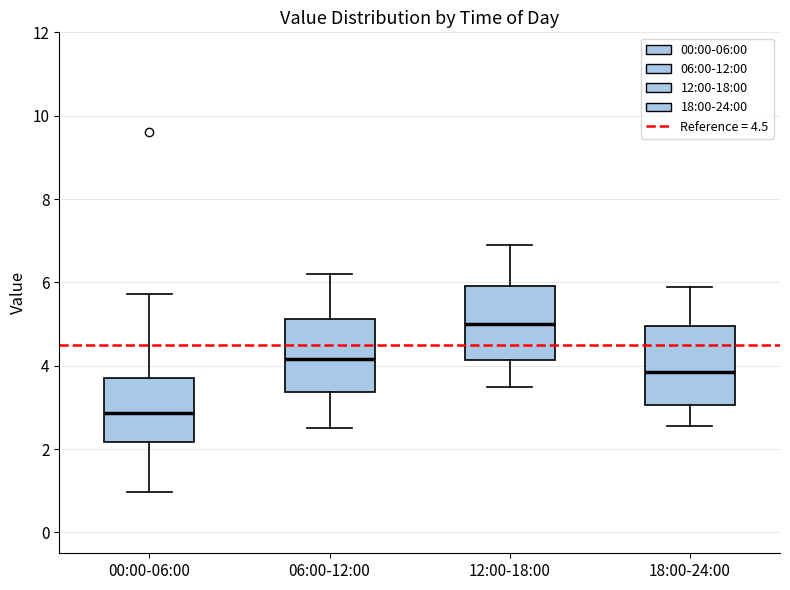

Reading left to right, transcribe this box plot: for each box, give where its median line is, the range the box spans, and where its two whiskers end, as read against the y-axis. The values are not printed on the chart, so give them approximately, as read against the axis.

00:00-06:00: median 2.8, box 2.2 to 3.8, whiskers 1.0 to 5.8
06:00-12:00: median 4.2, box 3.4 to 5.2, whiskers 2.6 to 6.2
12:00-18:00: median 5.0, box 4.2 to 6.0, whiskers 3.6 to 7.0
18:00-24:00: median 3.8, box 3.0 to 5.0, whiskers 2.6 to 6.0